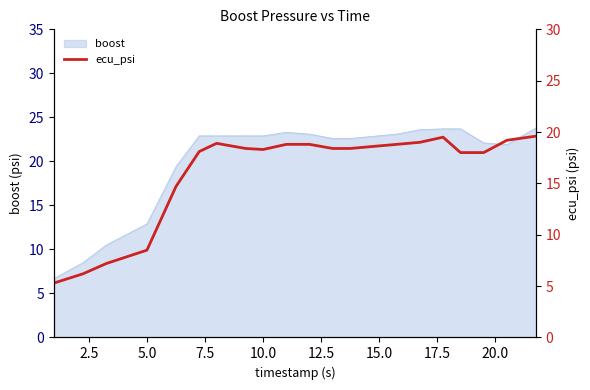

How many categories are shown in the chart?

20